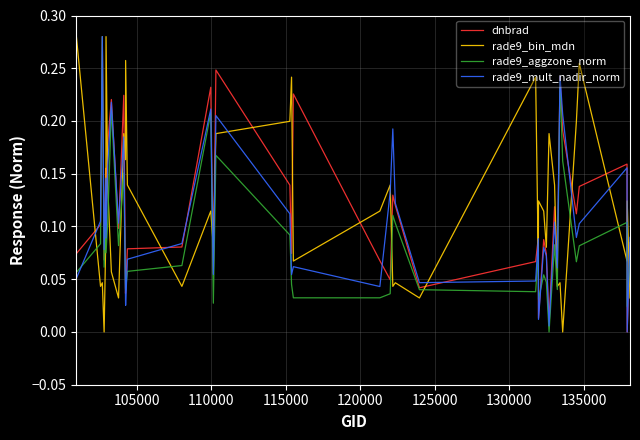

What are all the series names shown in the legend?

dnbrad, rade9_bin_mdn, rade9_aggzone_norm, rade9_mult_nadir_norm